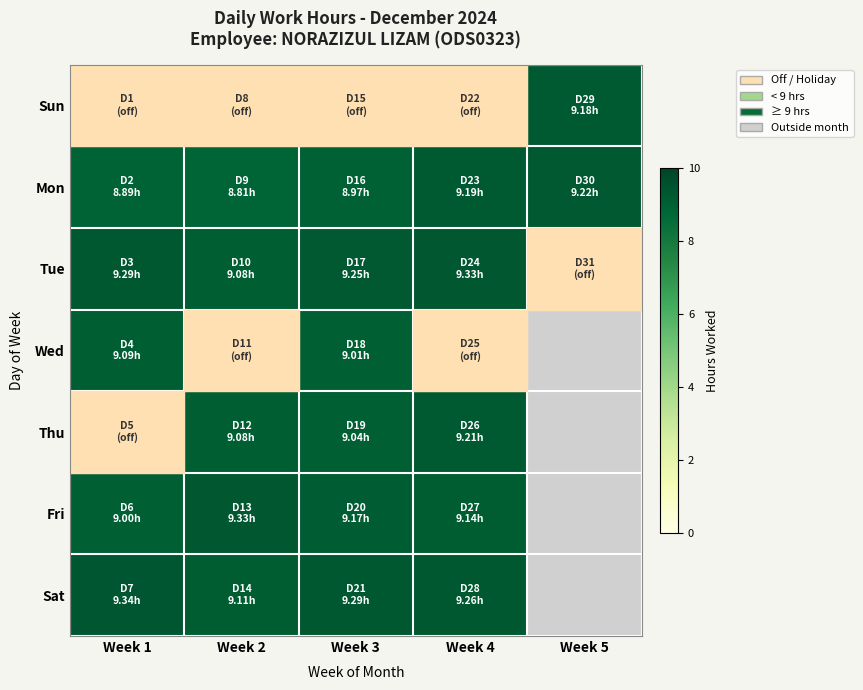

The value of Mon at Week 2 is 8.8. True or false?

True